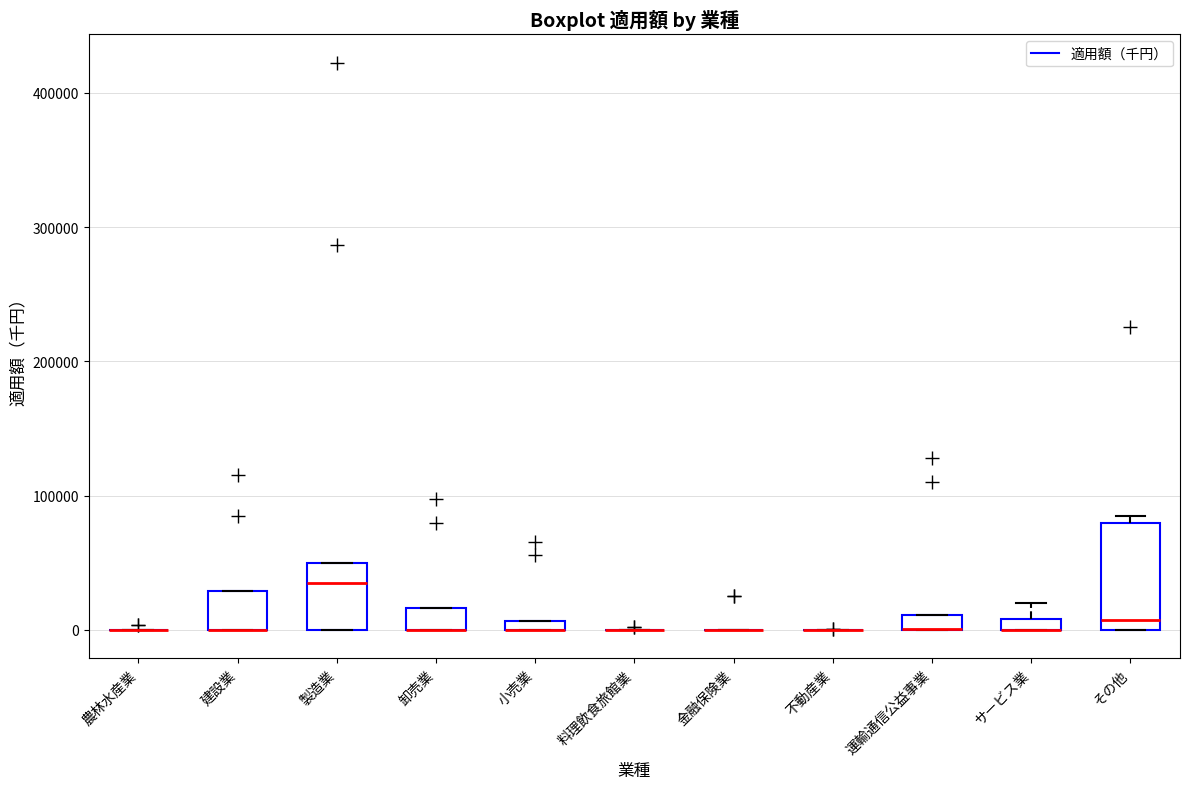

Which box is the tallest, from its lower edge to its upper edge?

その他